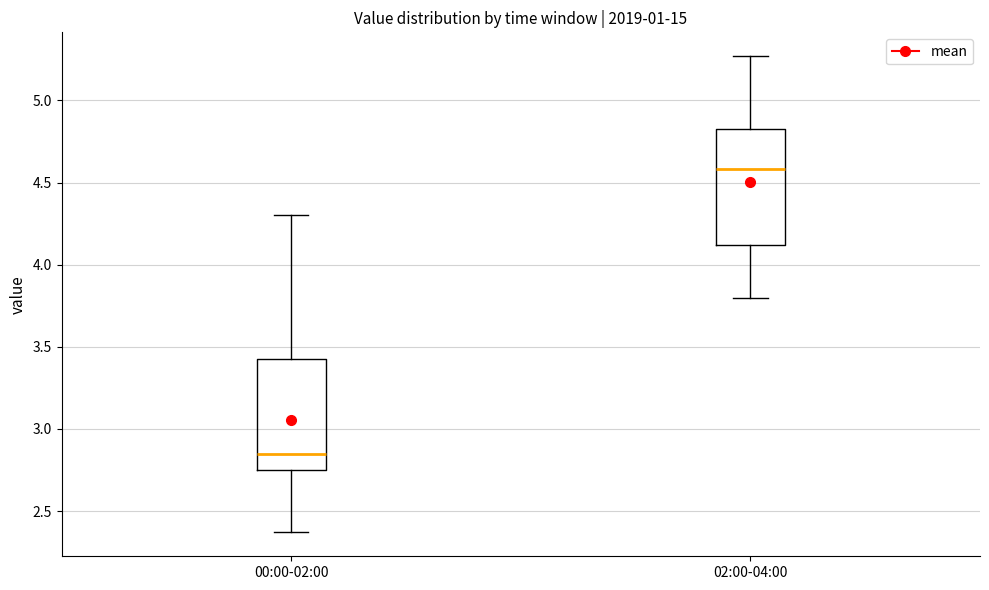

Reading left to right, transcribe this box plot: for each box, give where its median line is, the range the box spans, and where its two whiskers end, as read against the y-axis. The values are not printed on the chart, so give them approximately, as read against the axis.

00:00-02:00: median 2.85, box 2.75 to 3.45, whiskers 2.35 to 4.30
02:00-04:00: median 4.60, box 4.10 to 4.85, whiskers 3.80 to 5.25